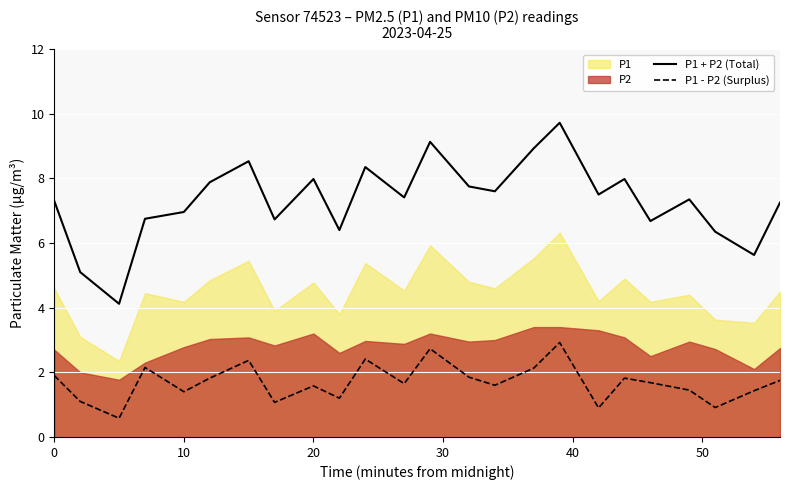

True or false: P1 + P2 (Total) and P1 - P2 (Surplus) intersect in this chart.

False